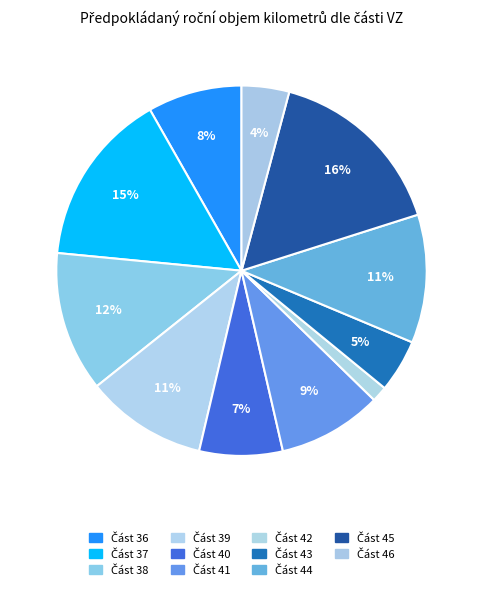

How many segments does this pie chart have?

11